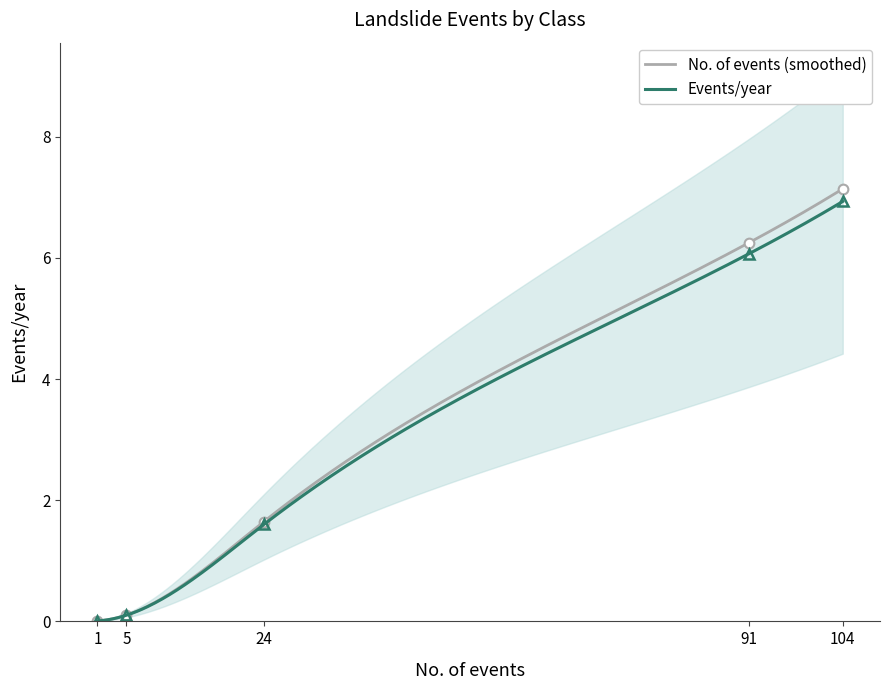

What is the average value of the No. of events series?

3.0